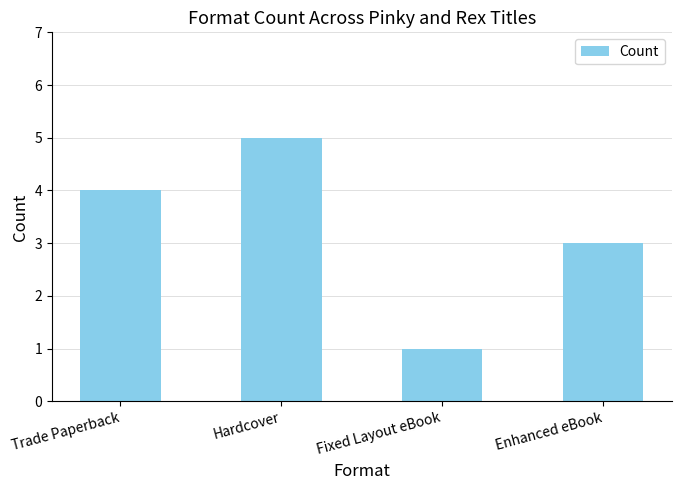

Reading left to right, list all the values displayed in this chart.

4	5	1	3